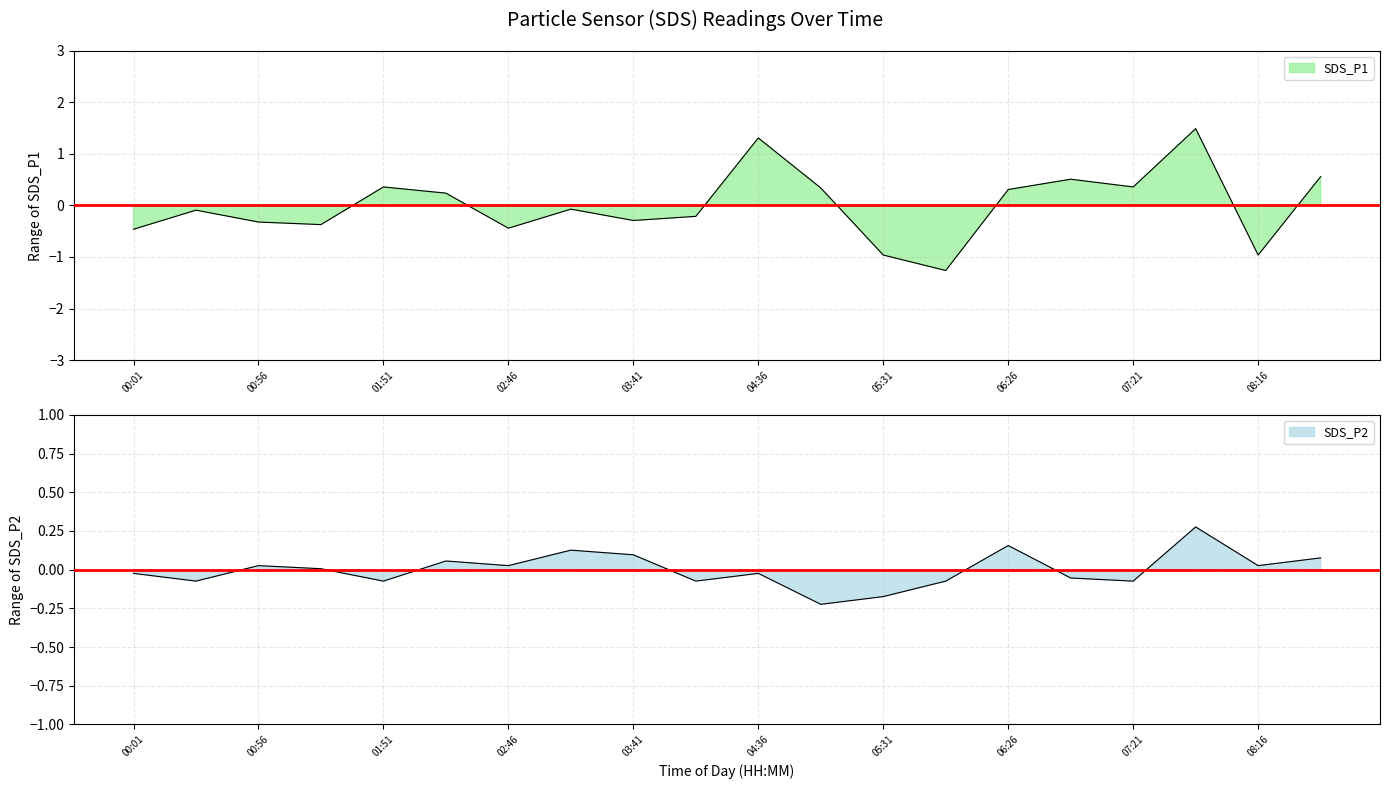

Is it true that SDS_P1 equals -0.1 at 04:08?

False